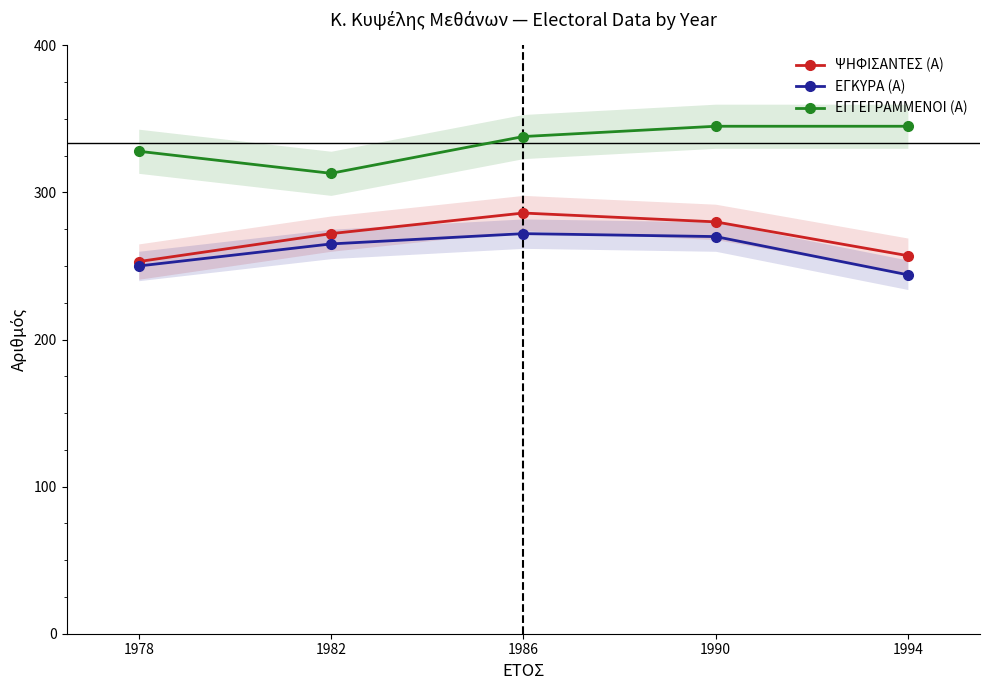

At which label is ΕΓΚΥΡΑ (Α) closest to 258?

1982